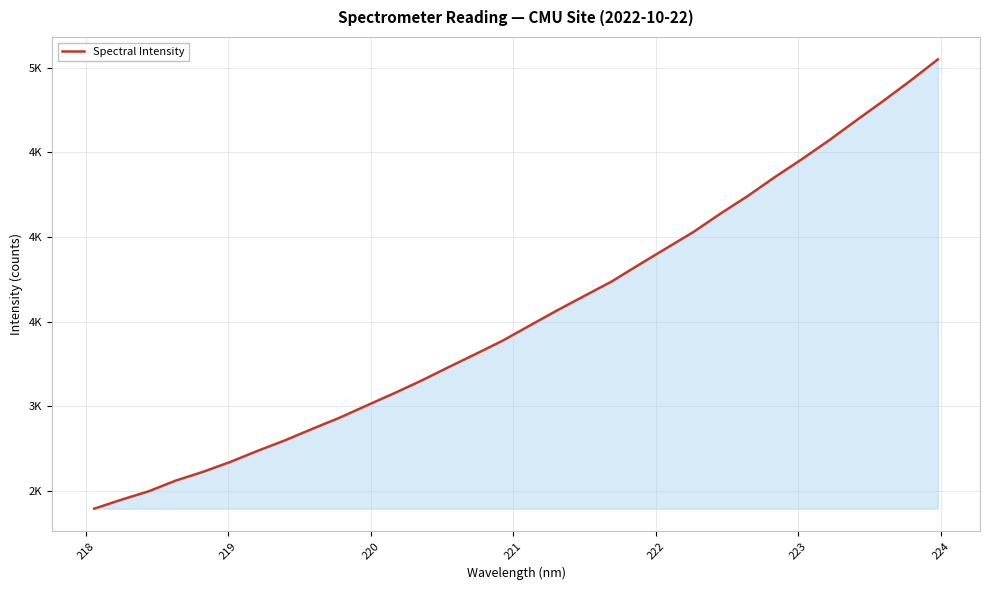

Is this an area chart (filled region under the line)?

Yes